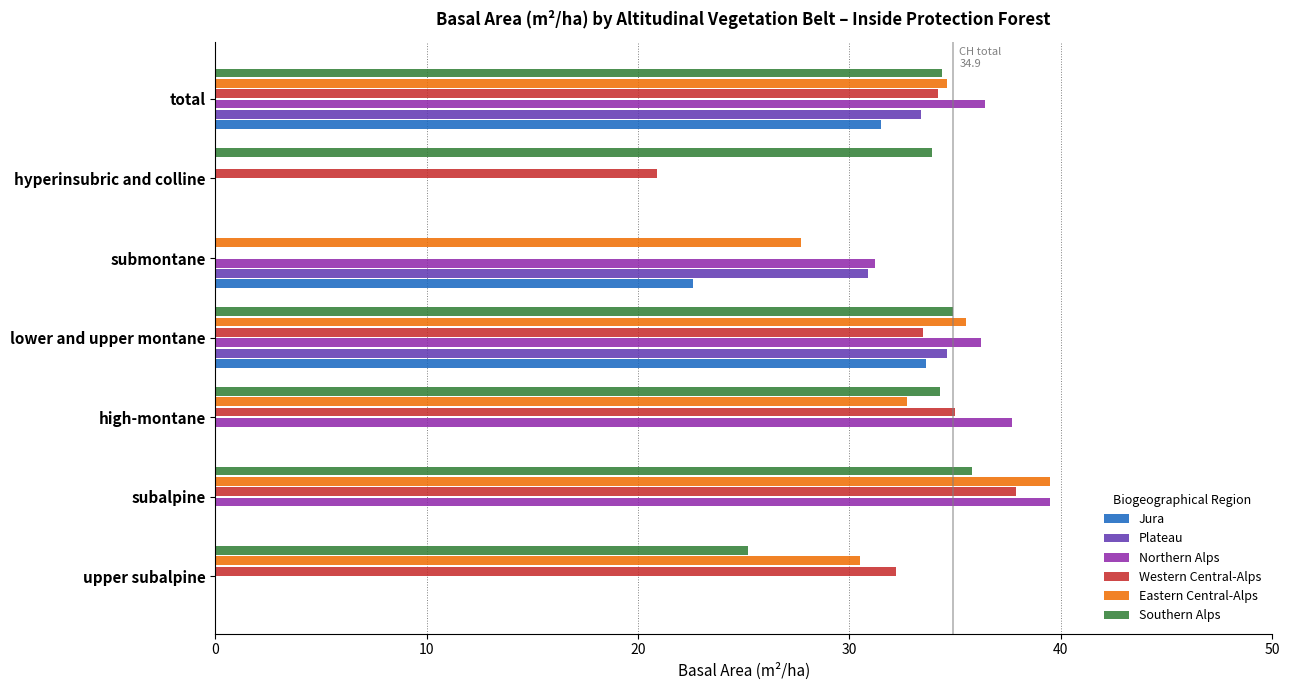

Which series changed the most between upper subalpine and subalpine?

Northern Alps